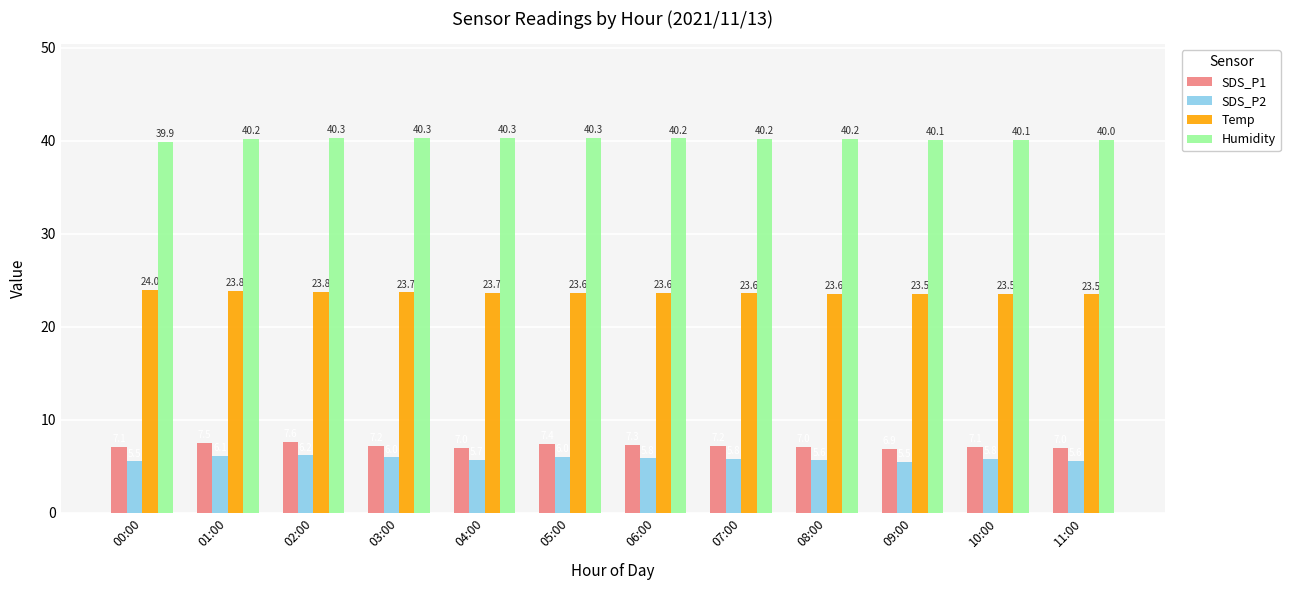

What is the total value across all series at 04:00?

76.7